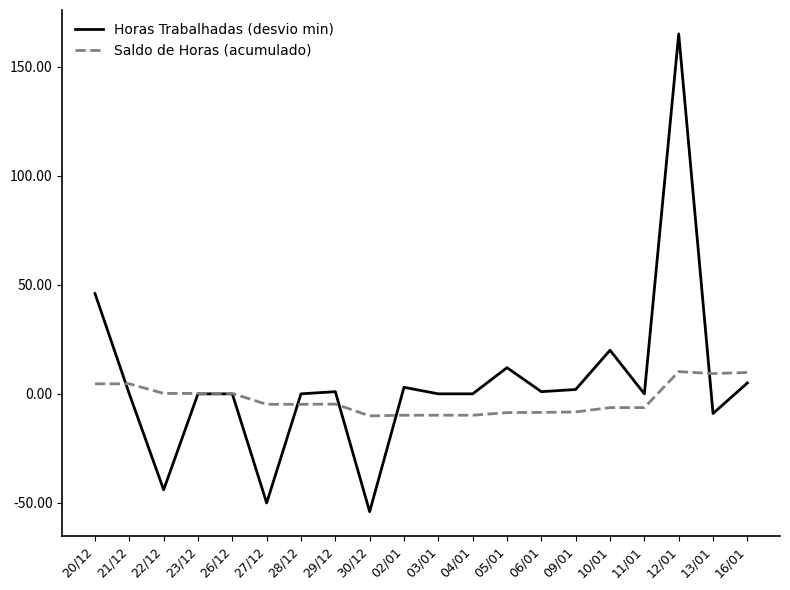

What is the greatest value displayed?

165.0